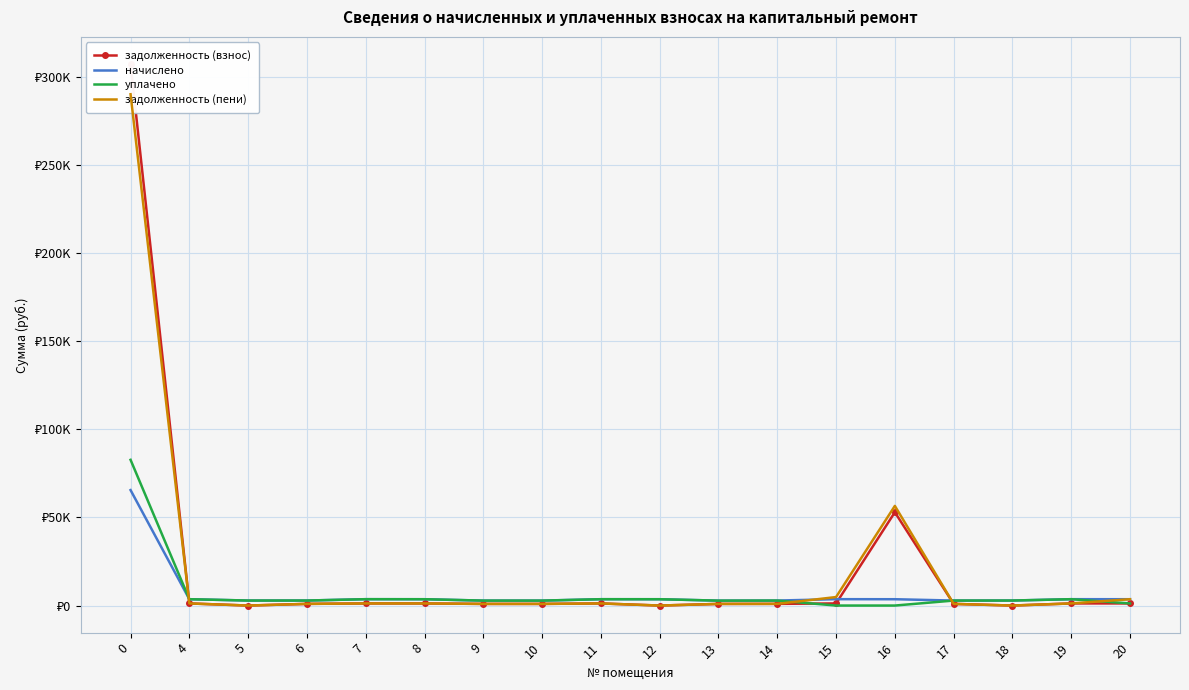

What is the average value of the задолженность (взнос) series?

20798.1